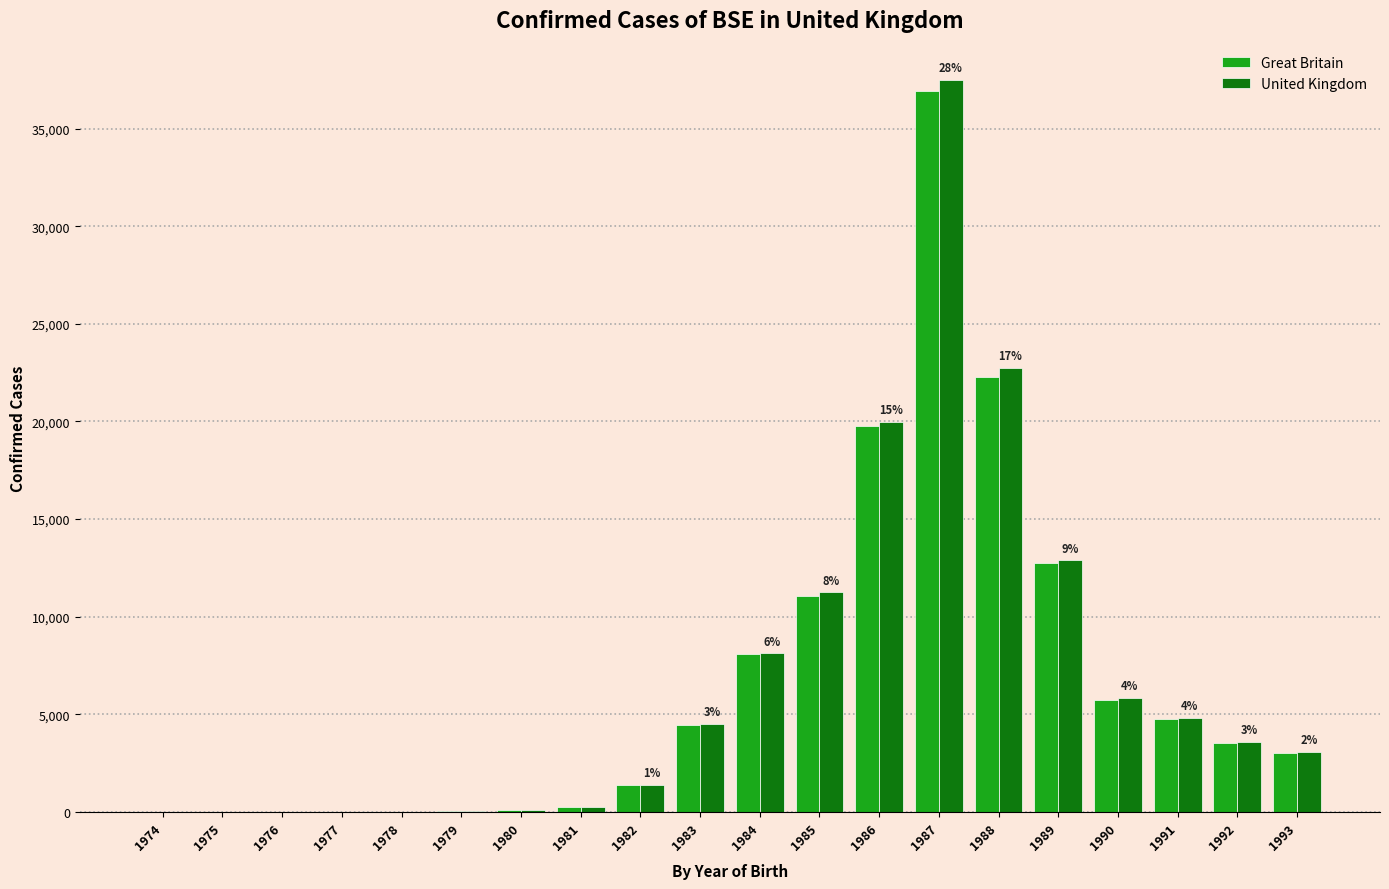

What is the difference between the Great Britain values at 1980 and 1986?

19653